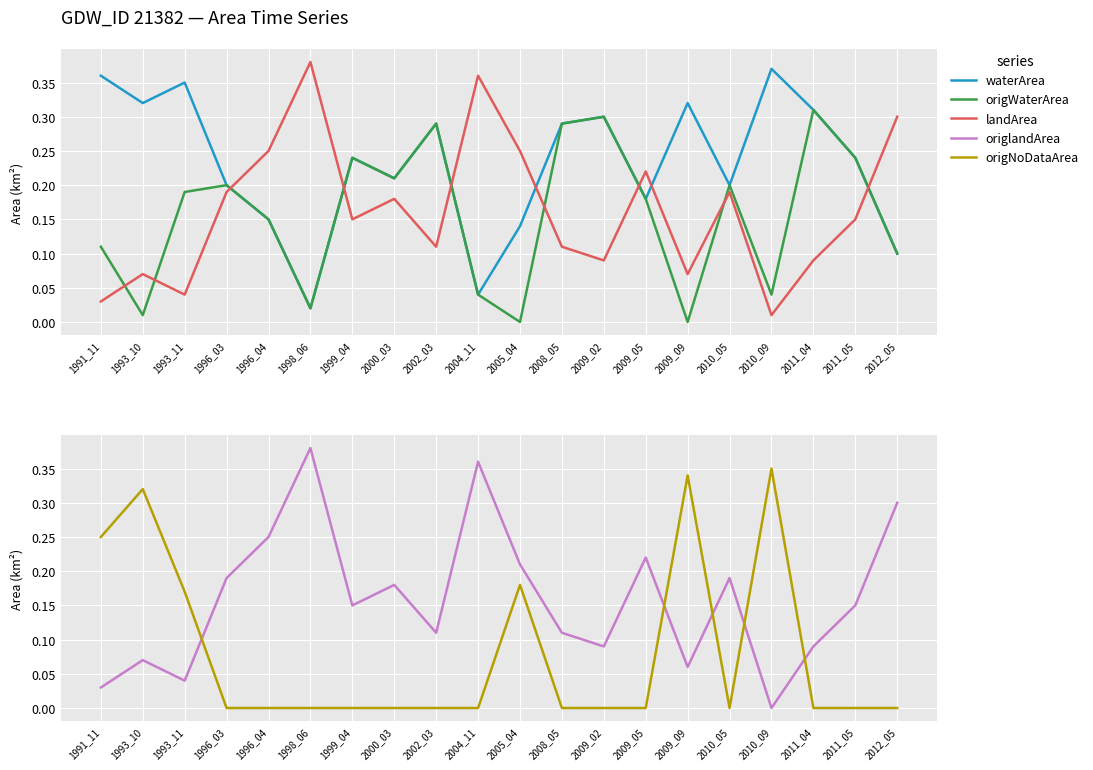

What is the difference between the maximum and minimum values in the origlandArea series?

0.4